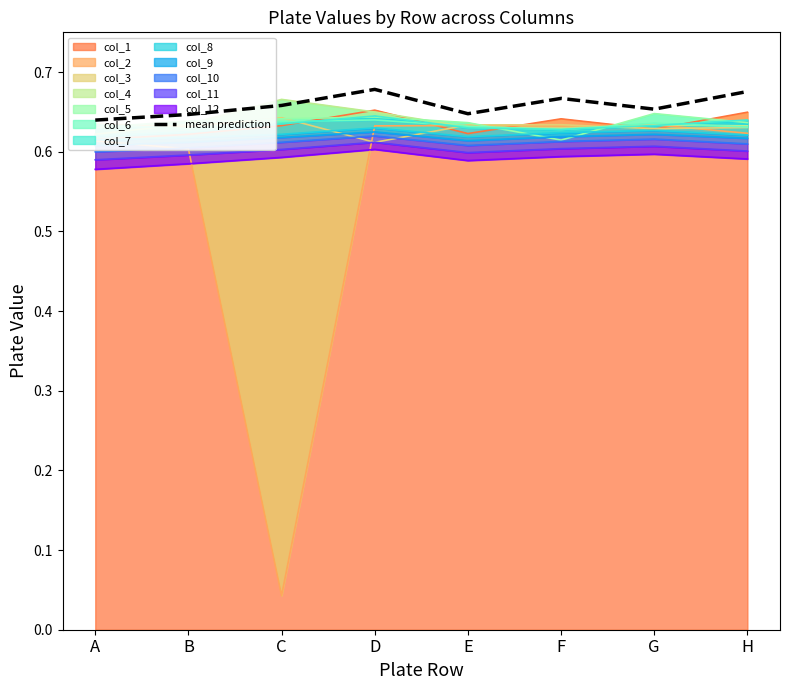

Does the chart display data point markers on the line(s)?

No